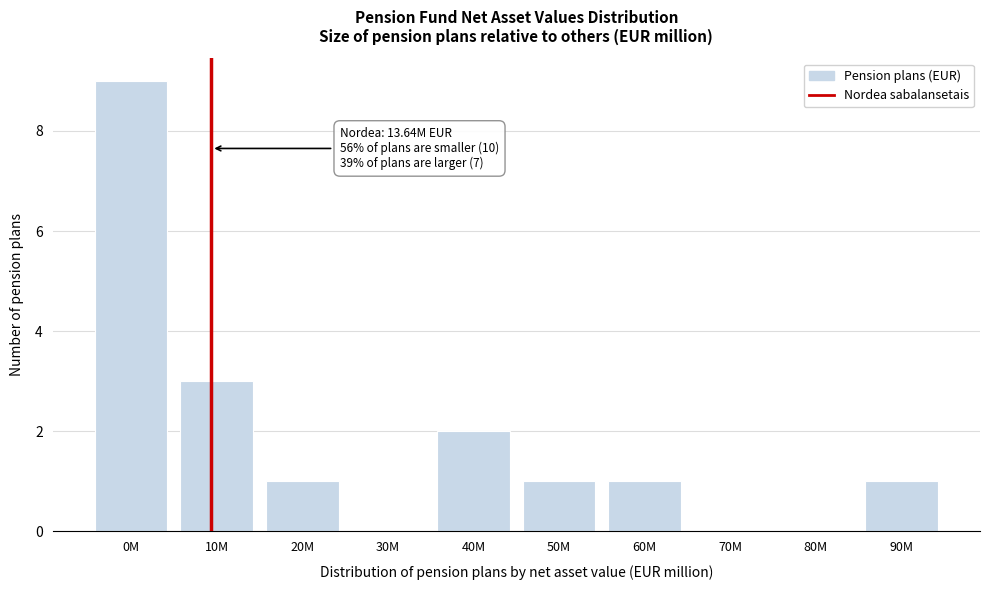

Reading left to right, extract all data points from this chart.

0M=9	10M=3	20M=1	30M=0	40M=2	50M=1	60M=1	70M=0	80M=0	90M=1